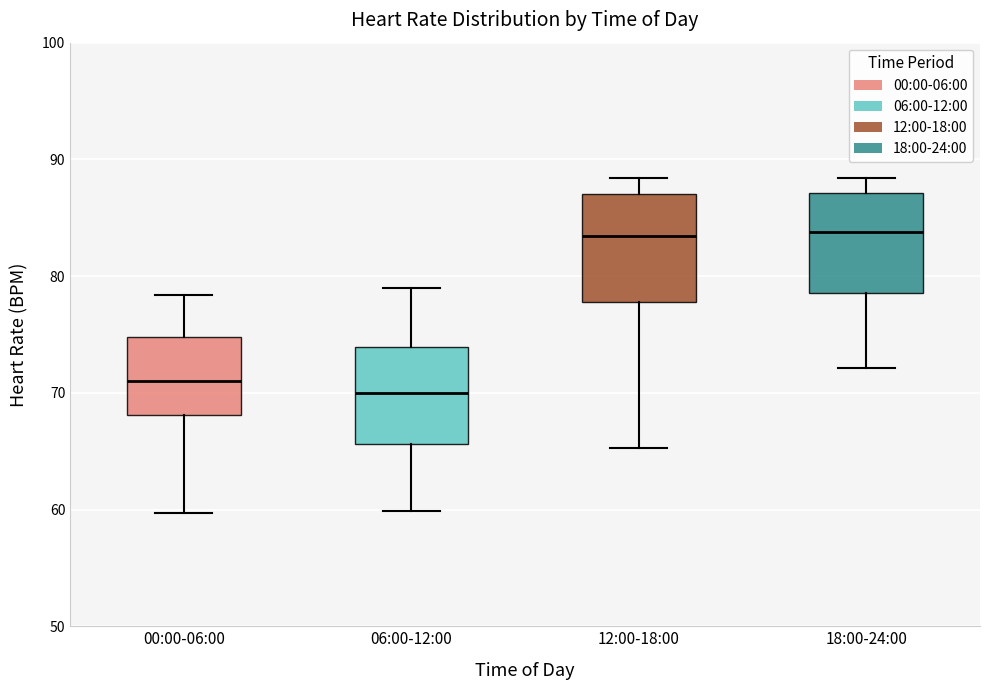

Reading left to right, read every box against the y-axis: the position of its median line, the range the box covers, and the ends of its whiskers. The values are not printed on the chart, so give them approximately, as read against the axis.

00:00-06:00: median 71, box 68 to 75, whiskers 60 to 78
06:00-12:00: median 70, box 66 to 74, whiskers 60 to 79
12:00-18:00: median 83, box 78 to 87, whiskers 65 to 88
18:00-24:00: median 84, box 79 to 87, whiskers 72 to 88